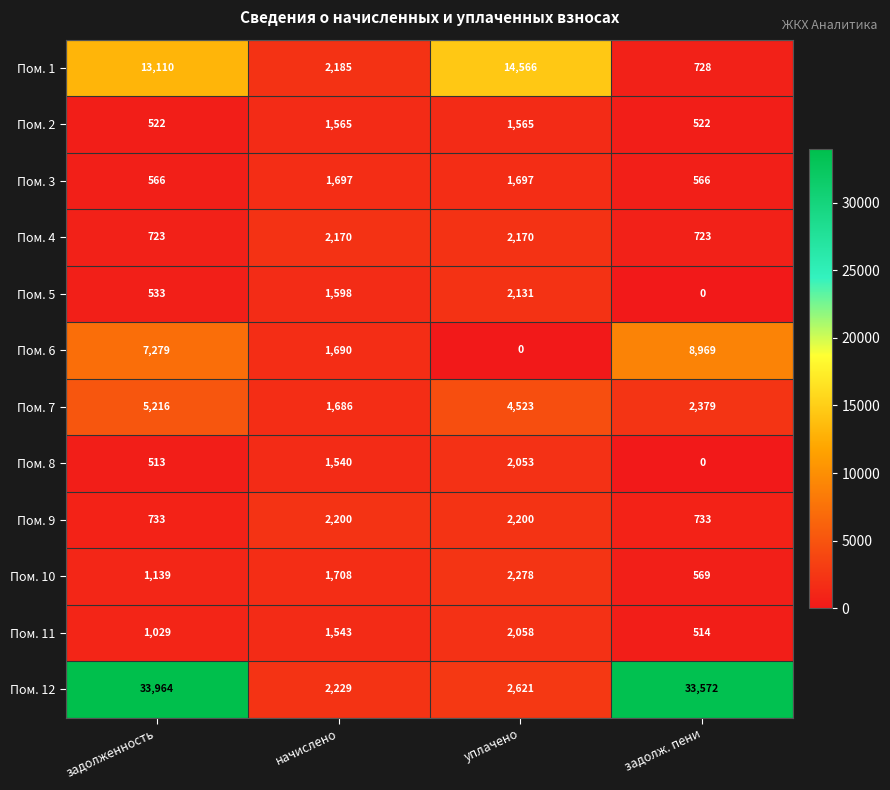

The Пом. 9 series shows 2200 at уплачено. True or false?

True